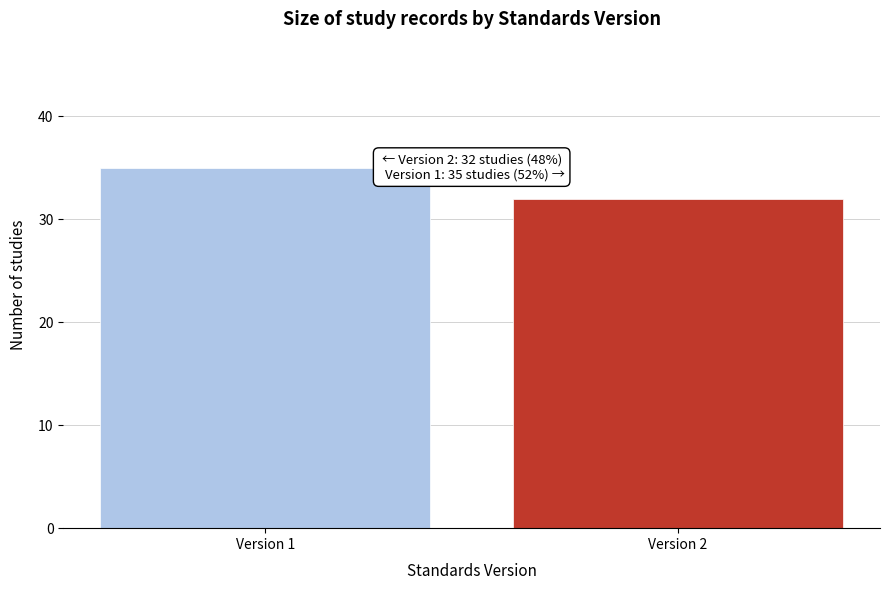

Reading left to right, transcribe all the data shown in this chart.

Version 1=35	Version 2=32